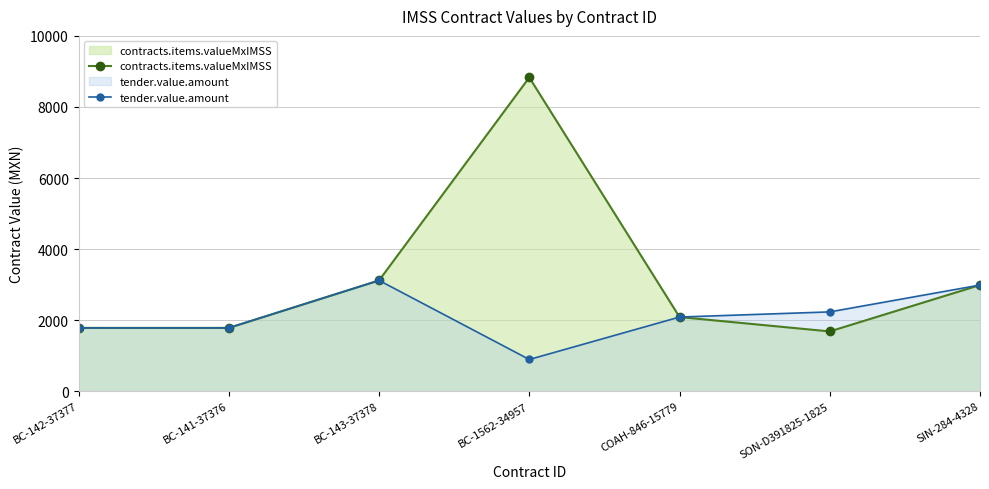

Is the value of contracts.items.valueMxIMSS at BC-141-37376 greater than the value of tender.value.amount at SON-D391825-1825?

No